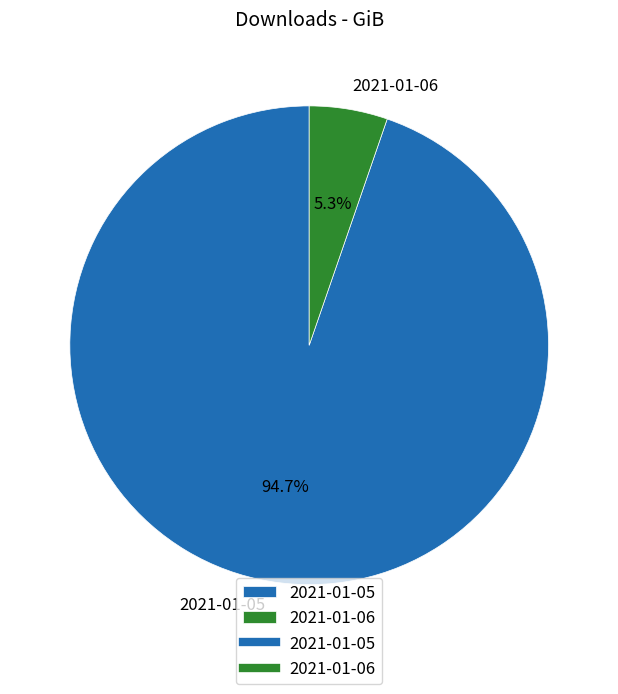

Which has a higher value, 2021-01-05 or 2021-01-06?

2021-01-05